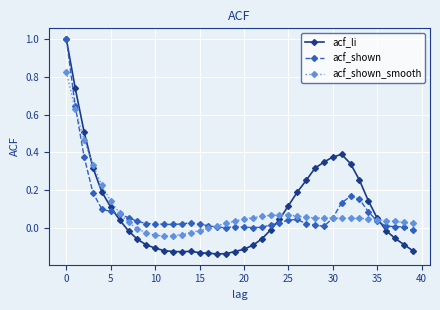

What is the greatest value displayed?

1.0